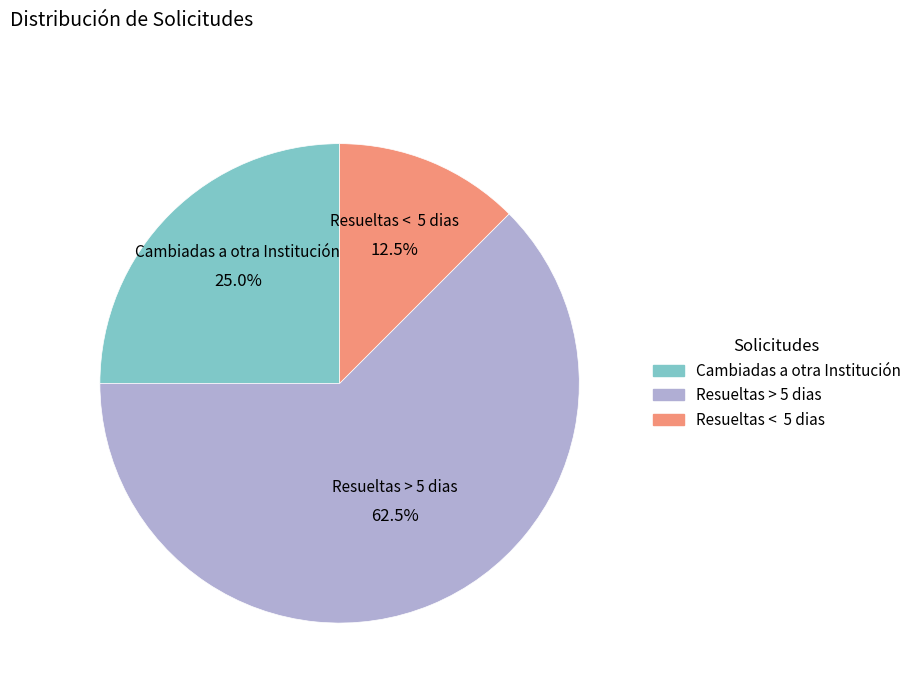

What is the majority slice?

Resueltas > 5 dias